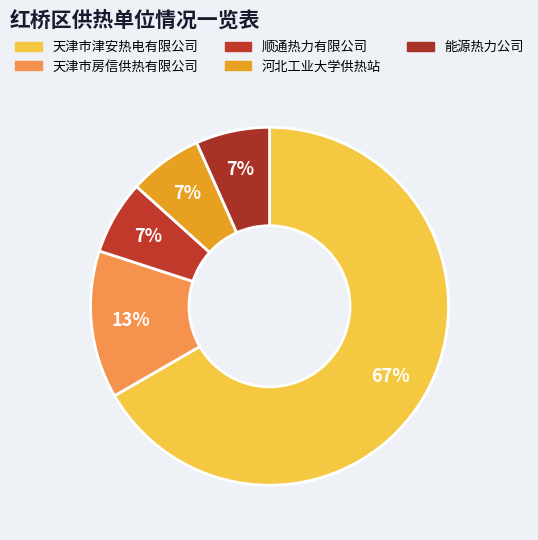

How many slices are in this pie chart?

5